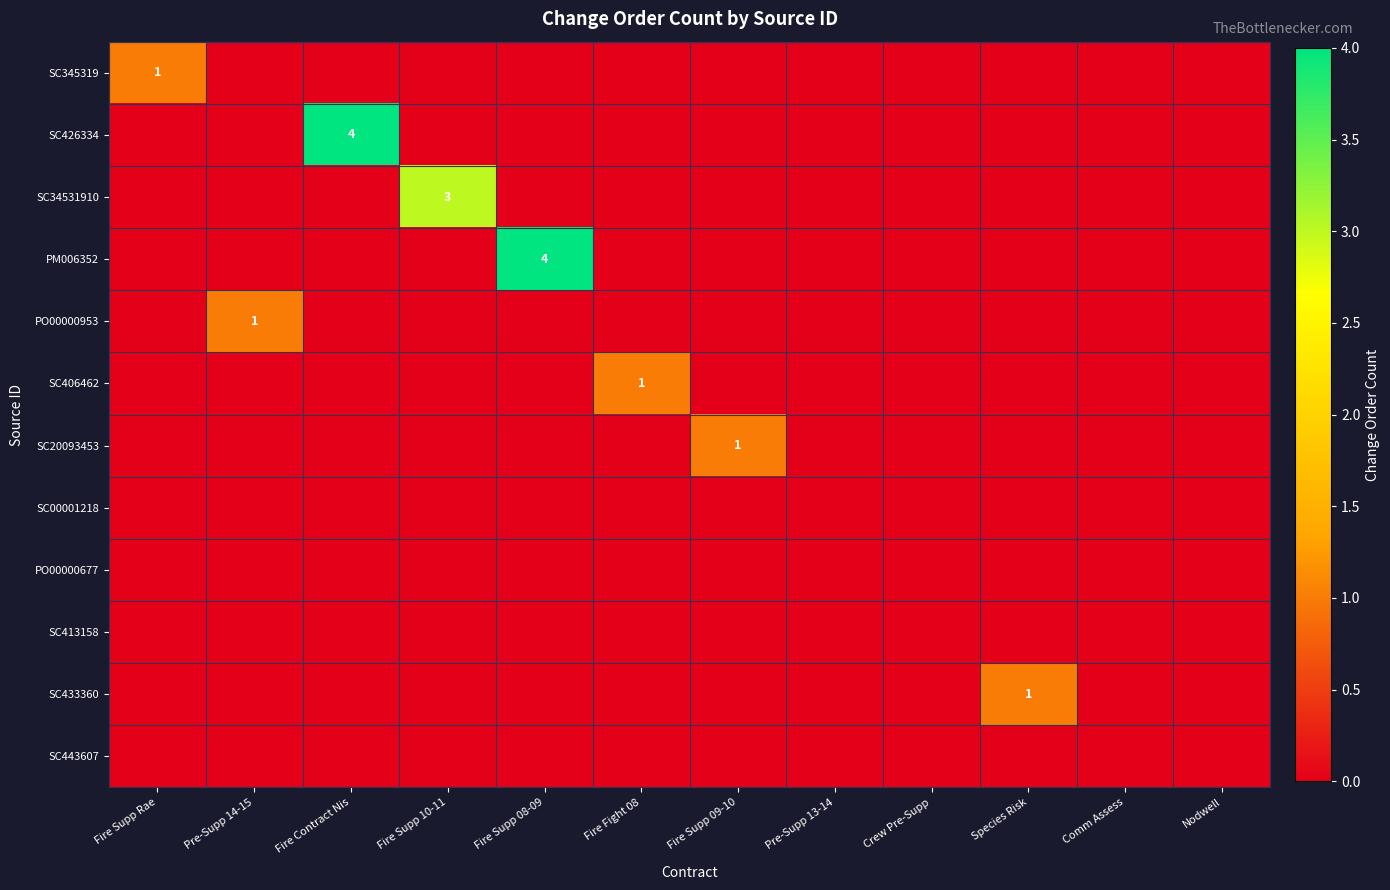

How many values in the PO00000953 series exceed 0?

1